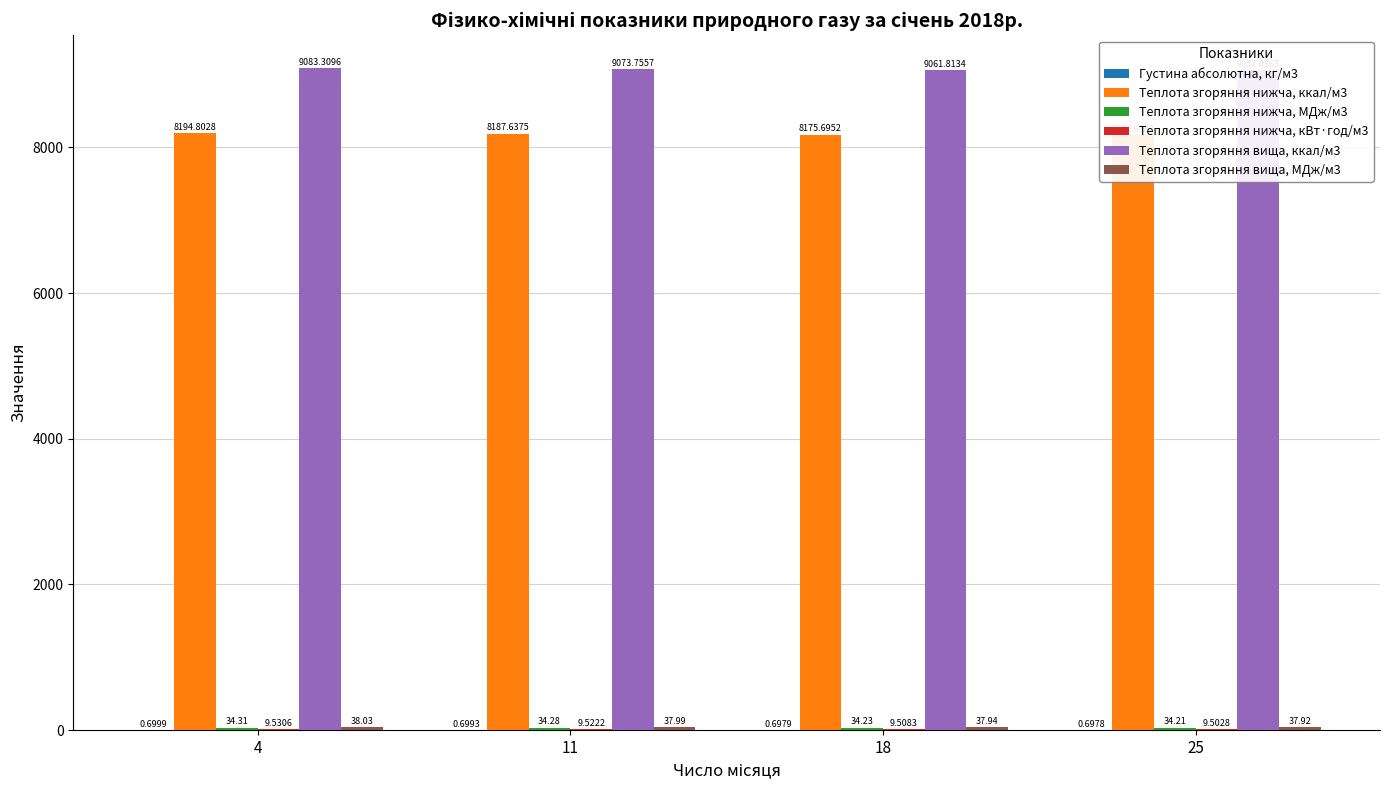

Which series has the widest spread of values?

Теплота згоряння вища, ккал/м3